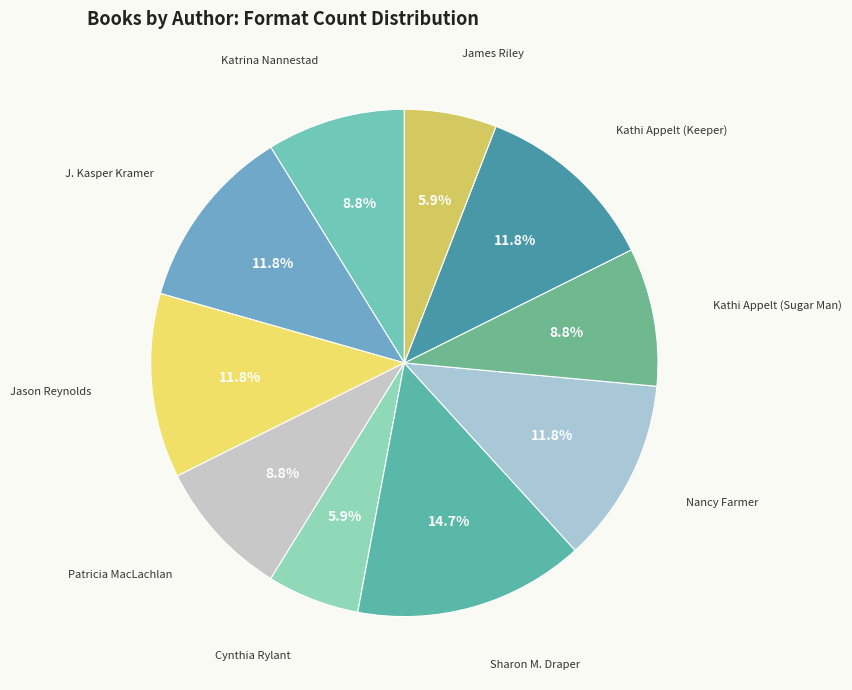

Count the number of slices in the pie.

10